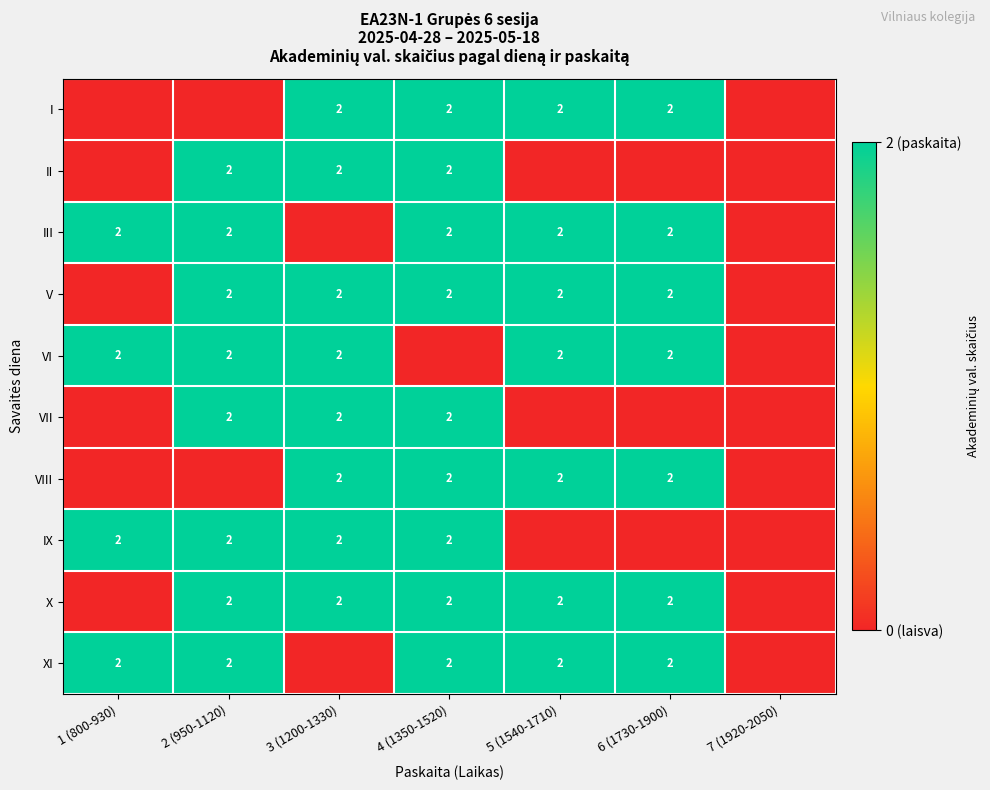

How many data points does each series have?

7